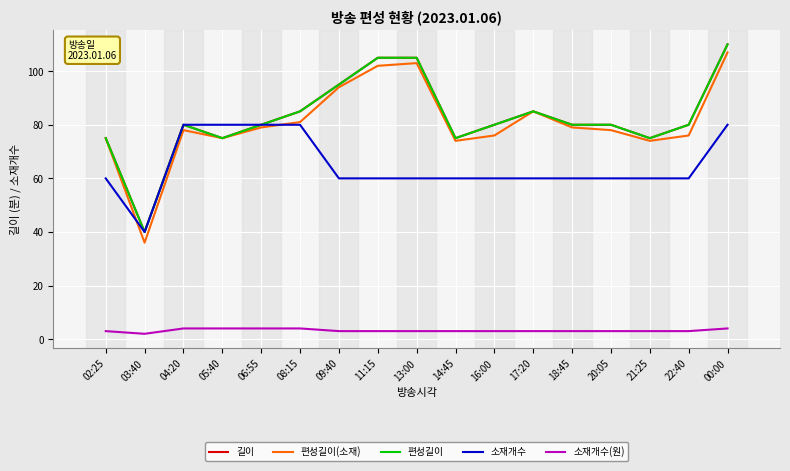

Does the chart display data point markers on the line(s)?

No